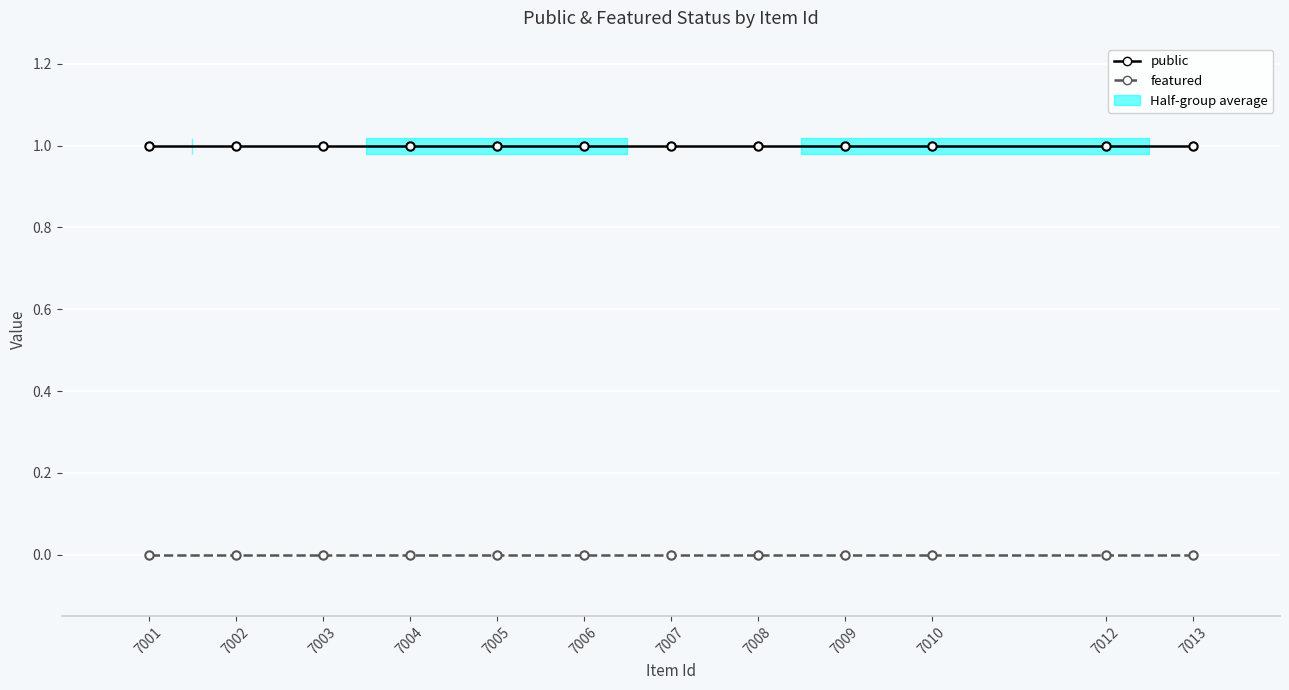

What are all the series names shown in the legend?

public, featured